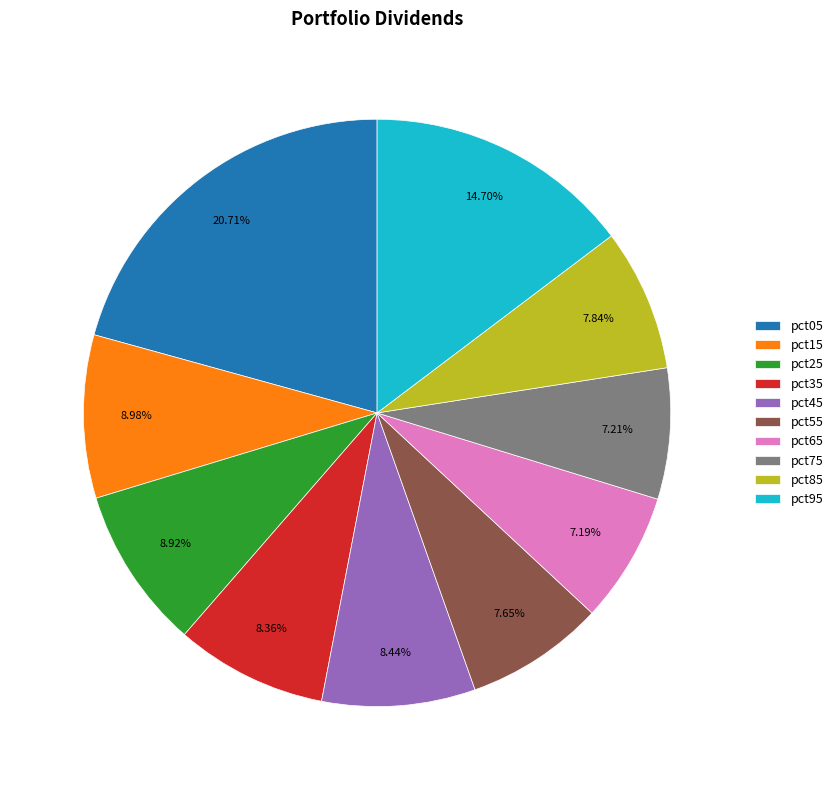

What is the largest slice in the pie chart?

pct05